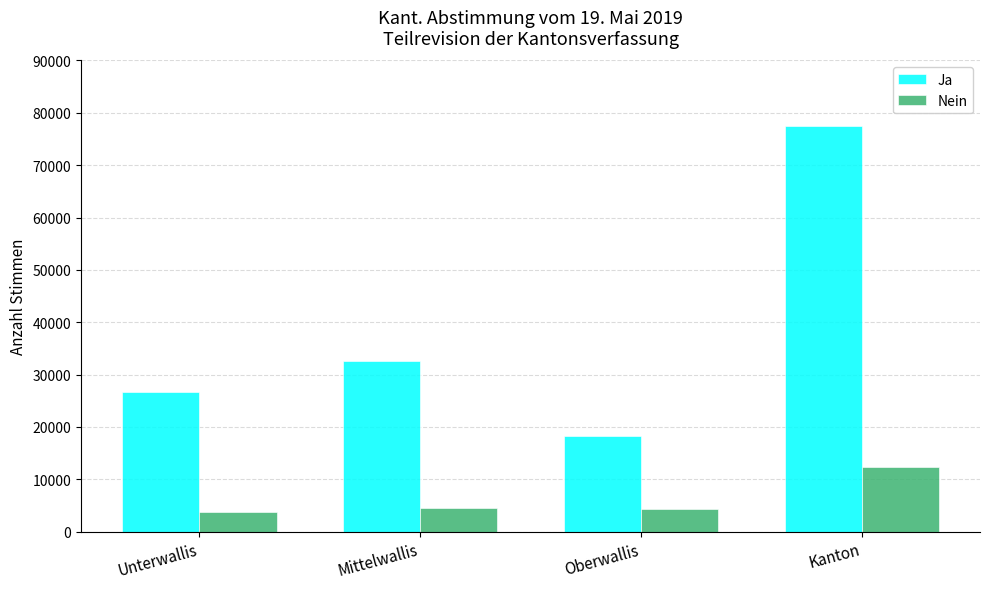

List the series in order of their peak value, lowest first.

Nein, Ja